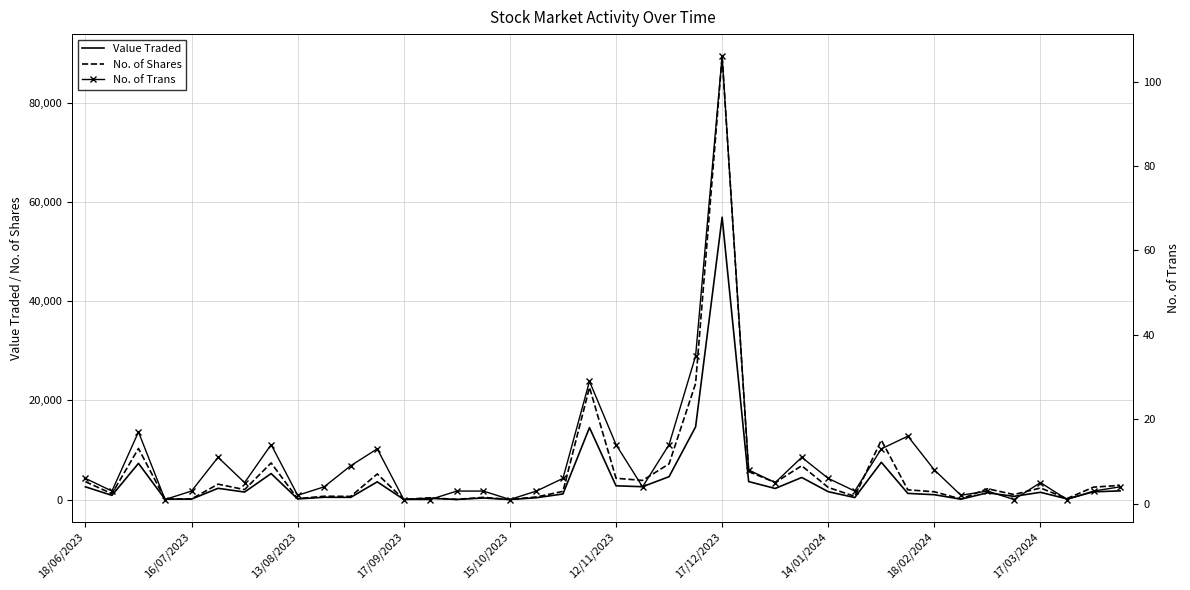

Which series has the largest total across all categories?

No. of Shares